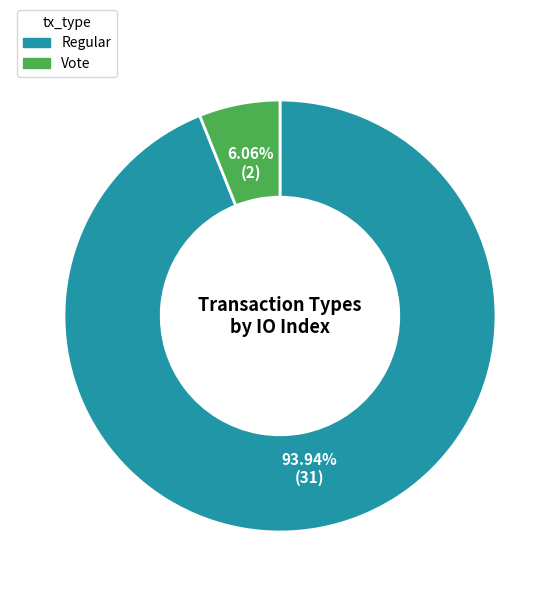

What is the majority slice?

Regular